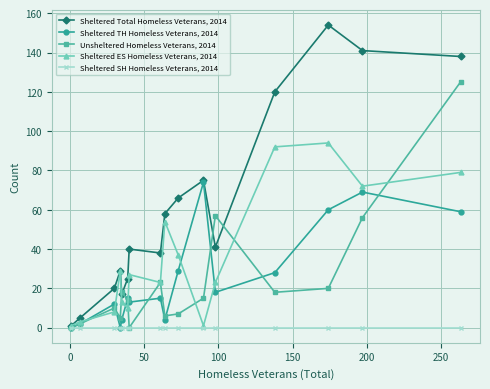

Which series has the widest spread of values?

Sheltered Total Homeless Veterans, 2014